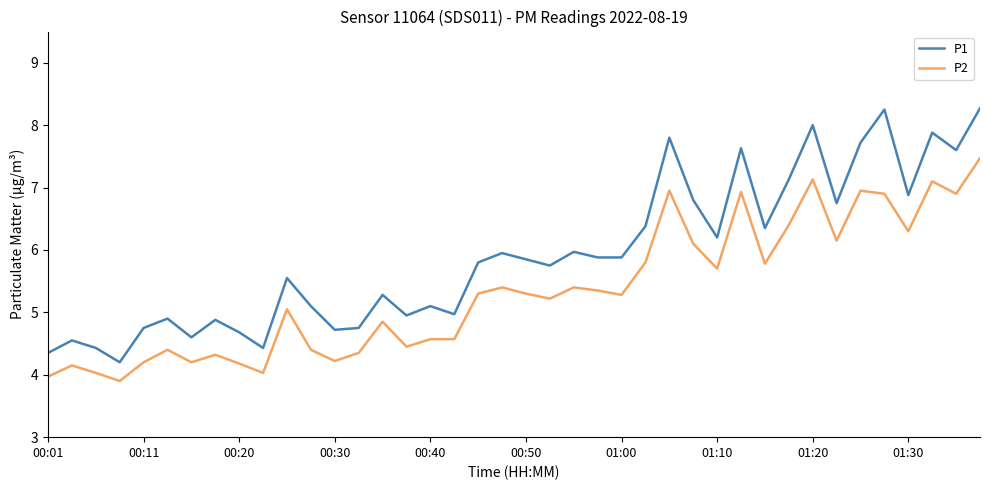

True or false: P2 and P1 cross at least once.

False